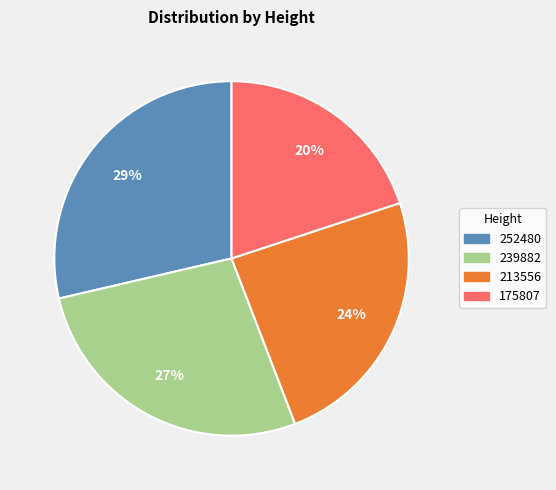

Combined, do 175807 and 213556 account for over 50%?

No